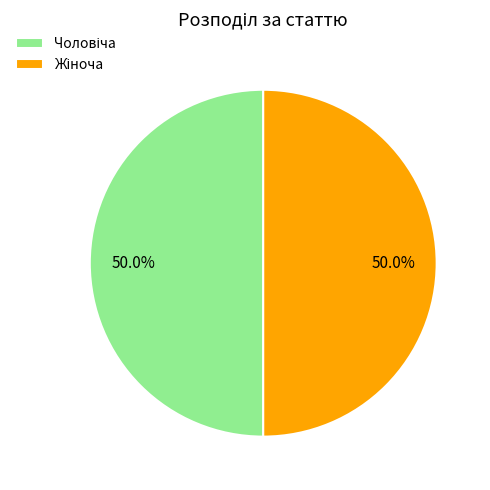

Count the number of slices in the pie.

2